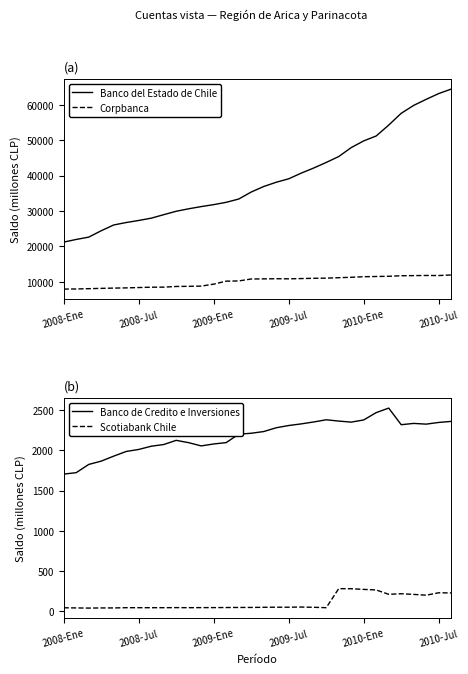

True or false: Corpbanca and Banco del Estado de Chile intersect in this chart.

False